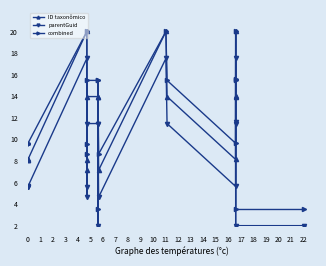

True or false: parentGuid and combined intersect in this chart.

False